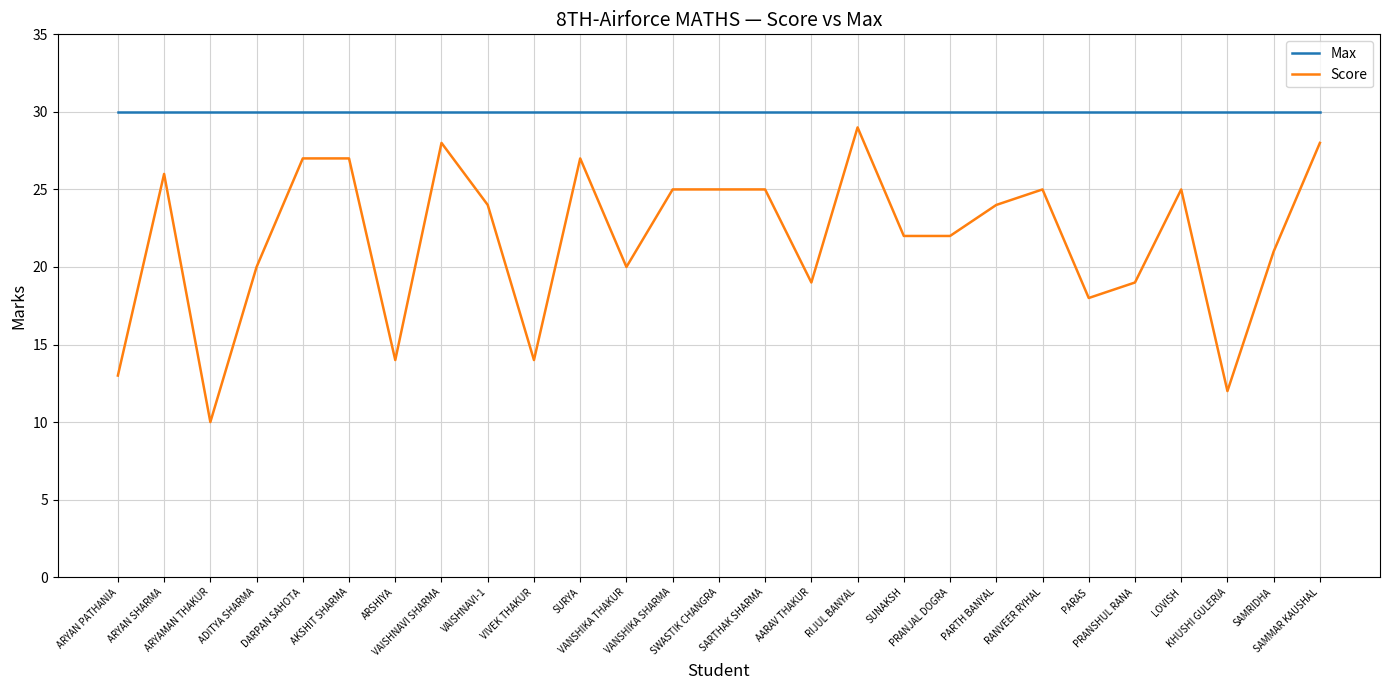

Read the Score value at VANSHIKA THAKUR, to the nearest 10.

20